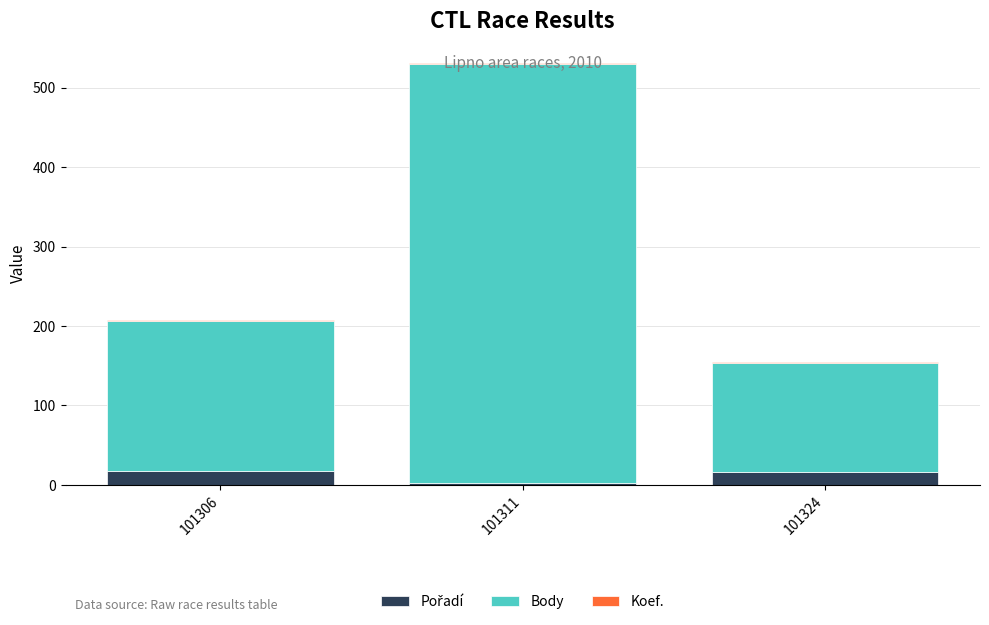

At which category is the sum across all series the highest?

101311